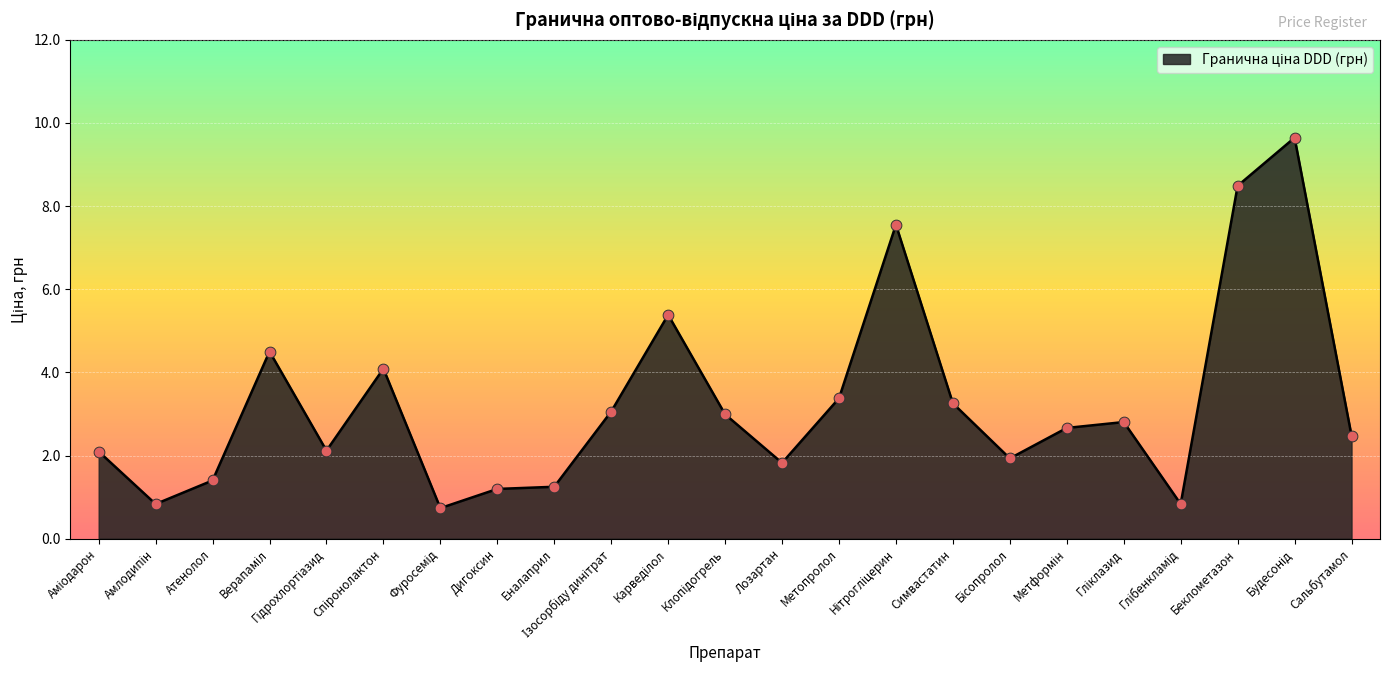

What is the difference between the maximum and minimum values?

8.9